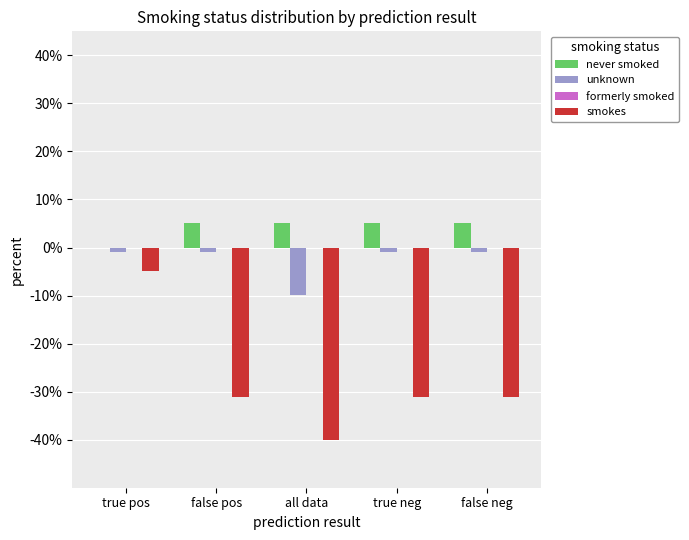

What is the approximate value of smokes at all data?

-40.0